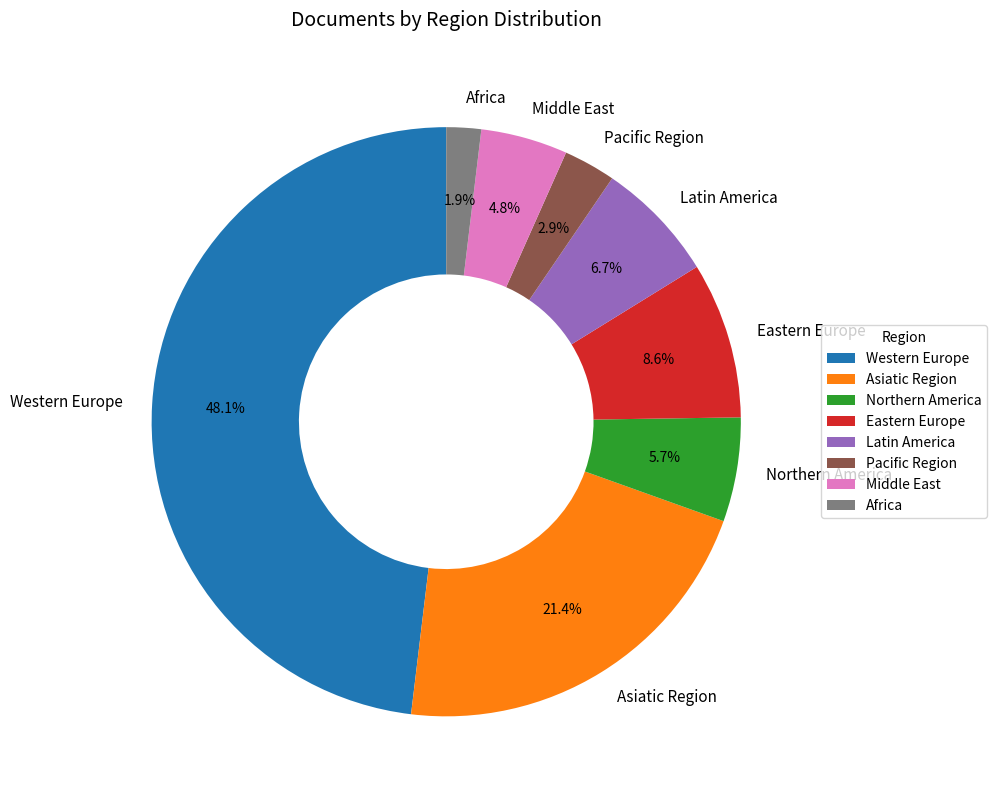

What is the smallest slice in the pie chart?

Africa